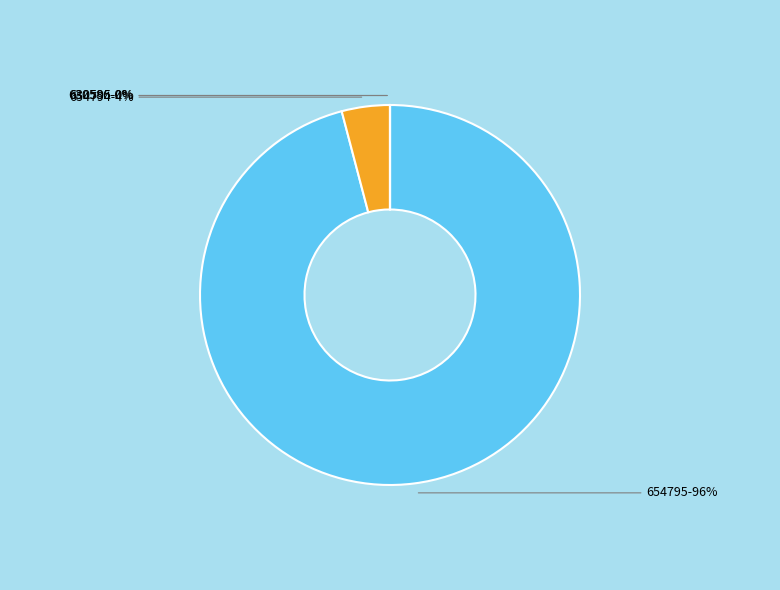

To the nearest percent, what is the difference between the 630595 and 654794 slice percentages?

4%